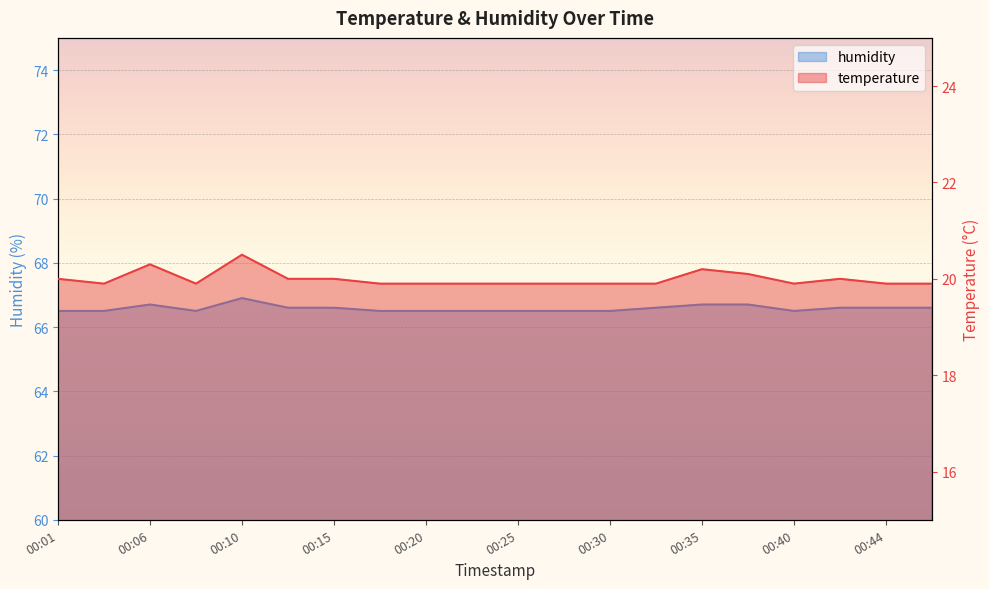

What are all the series names shown in the legend?

temperature, humidity